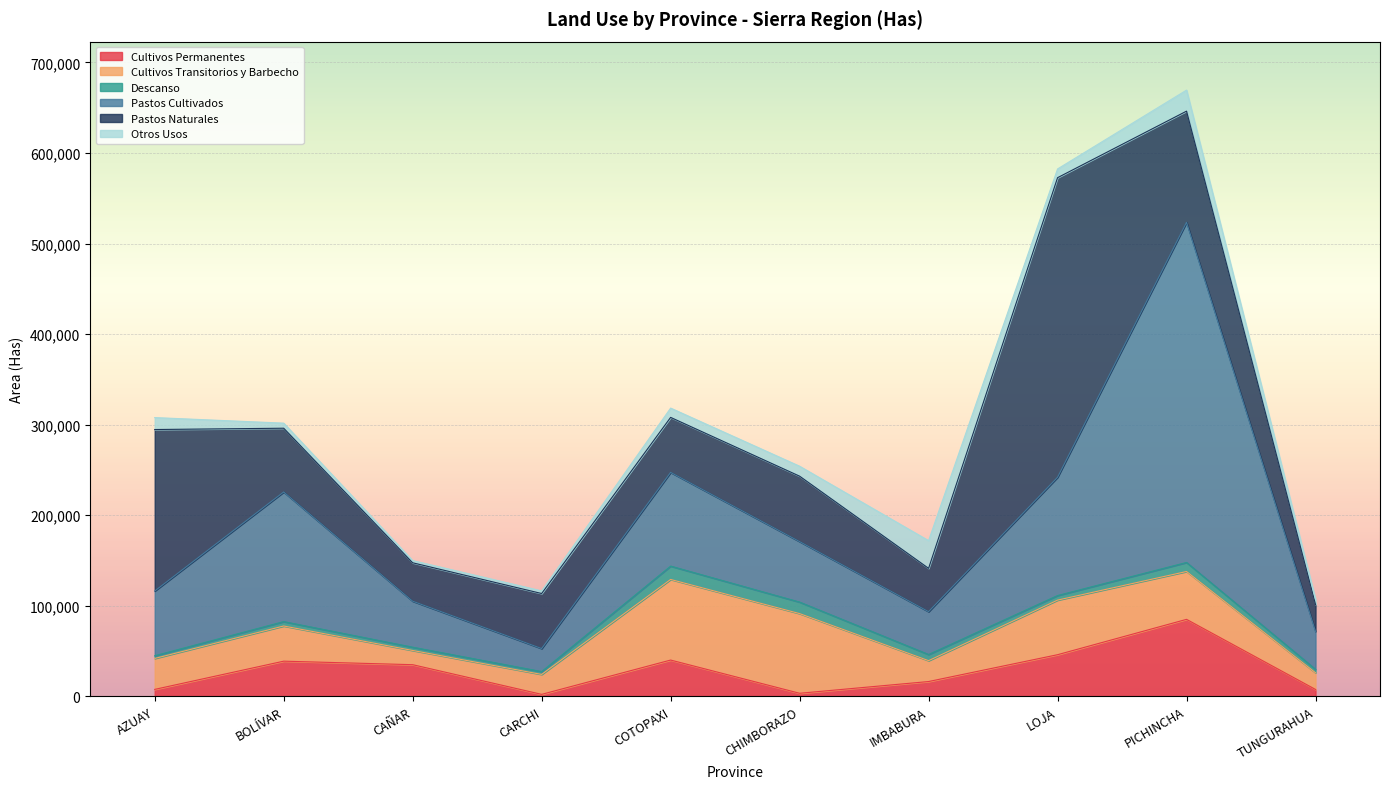

What is the sum of the Cultivos Transitorios y Barbecho values at CARCHI and BOLÍVAR?

60883